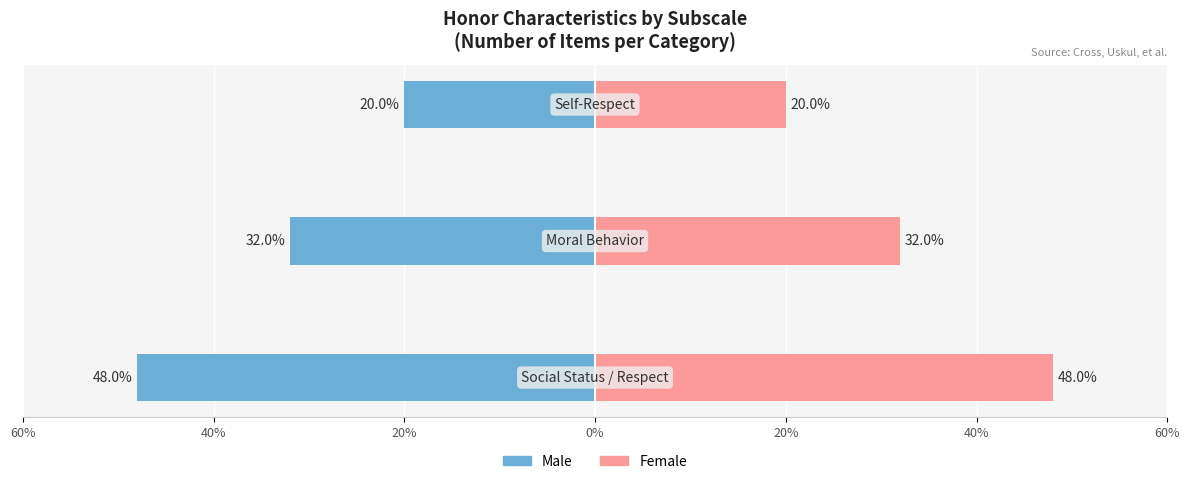

True or false: Male has a value of -20 at 20%.

True